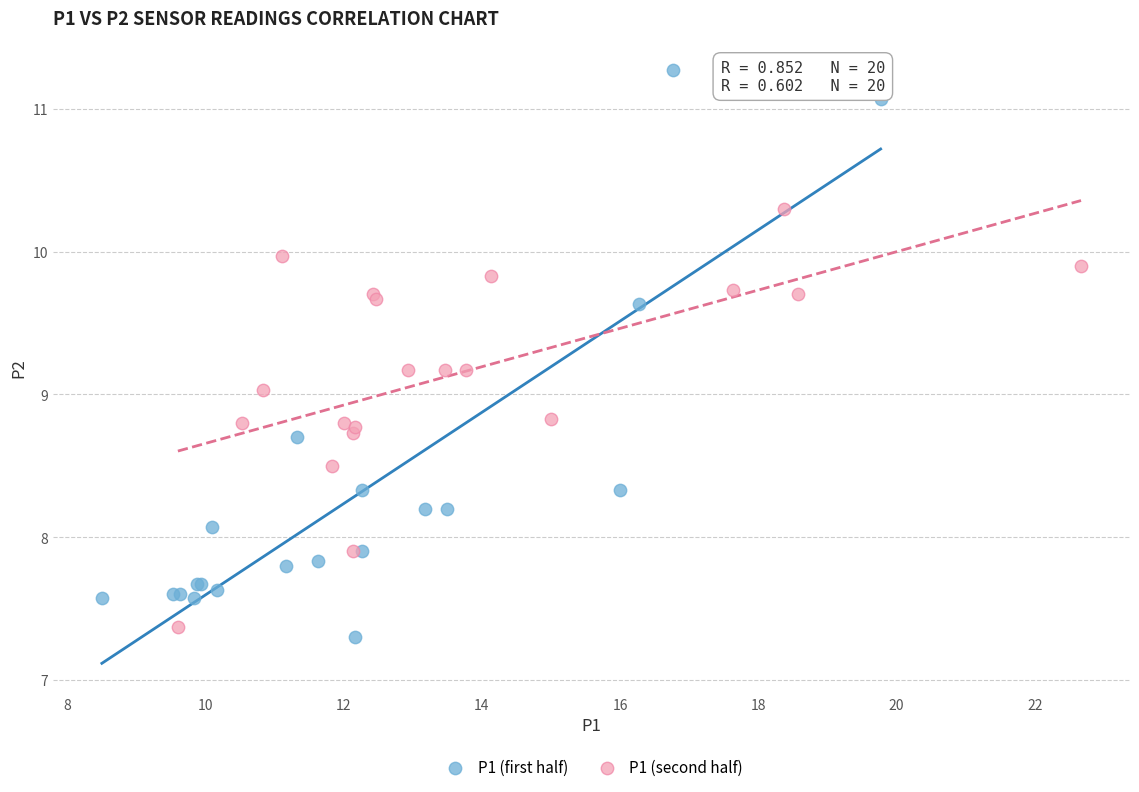

Which series contains the highest Y value?

P1 (first half)